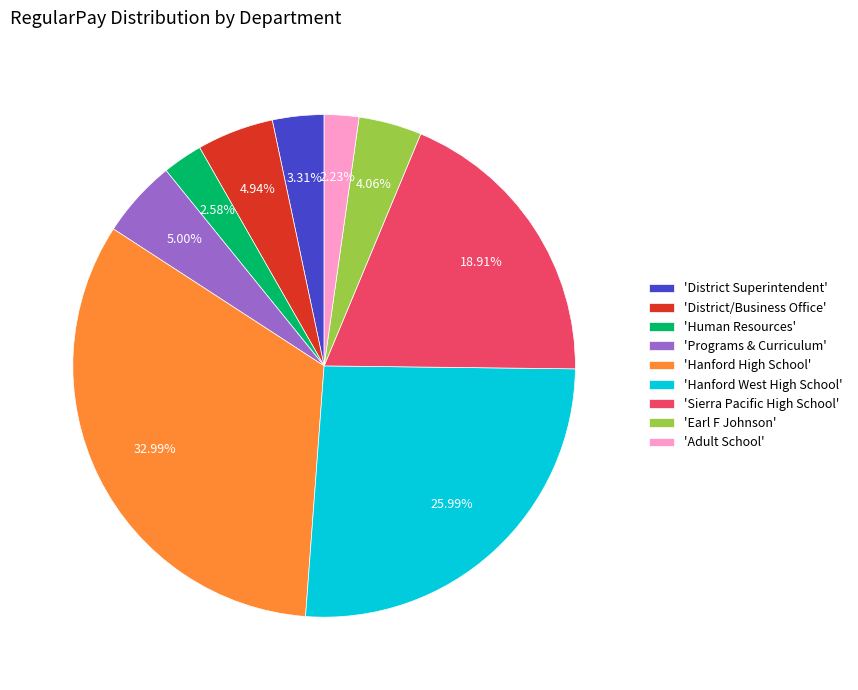

Combined, do 'District Superintendent' and 'Adult School' account for over 50%?

No